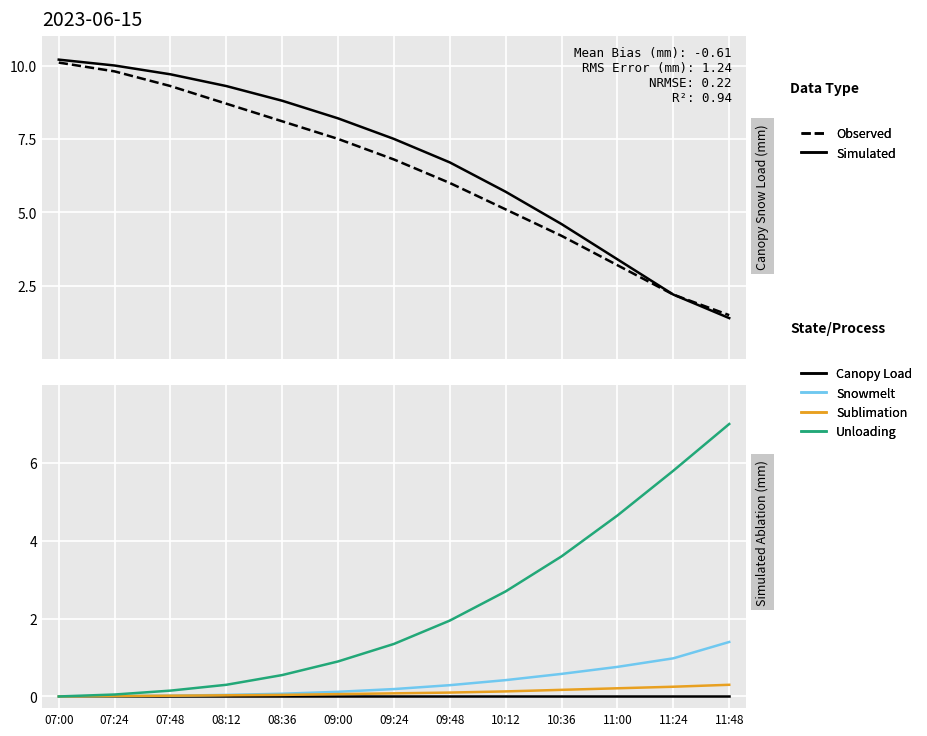

True or false: Canopy Load and Unloading cross at least once.

False